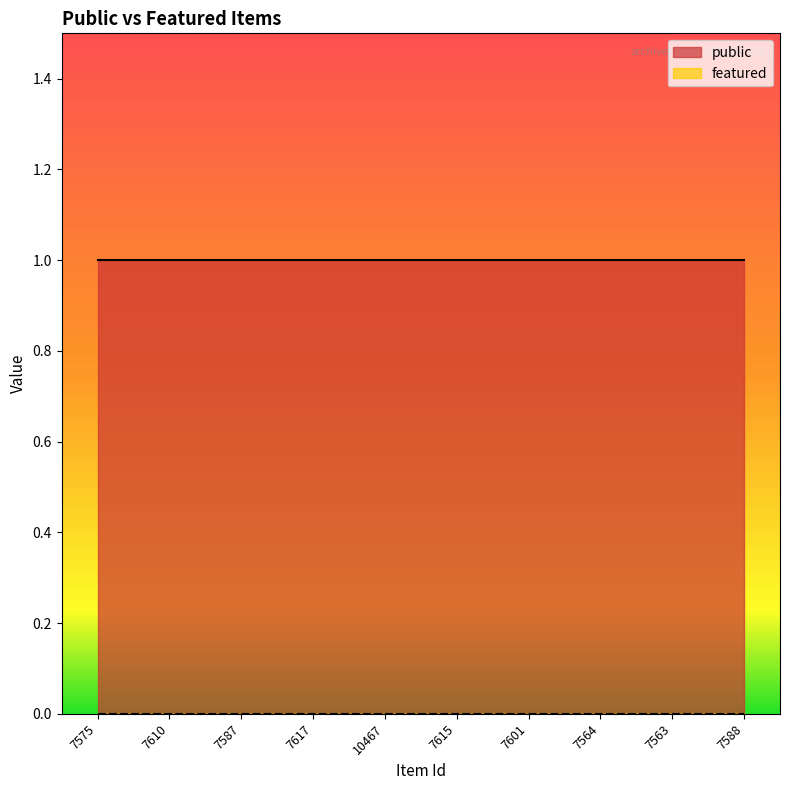

The value of public at 7575 is 2. True or false?

False